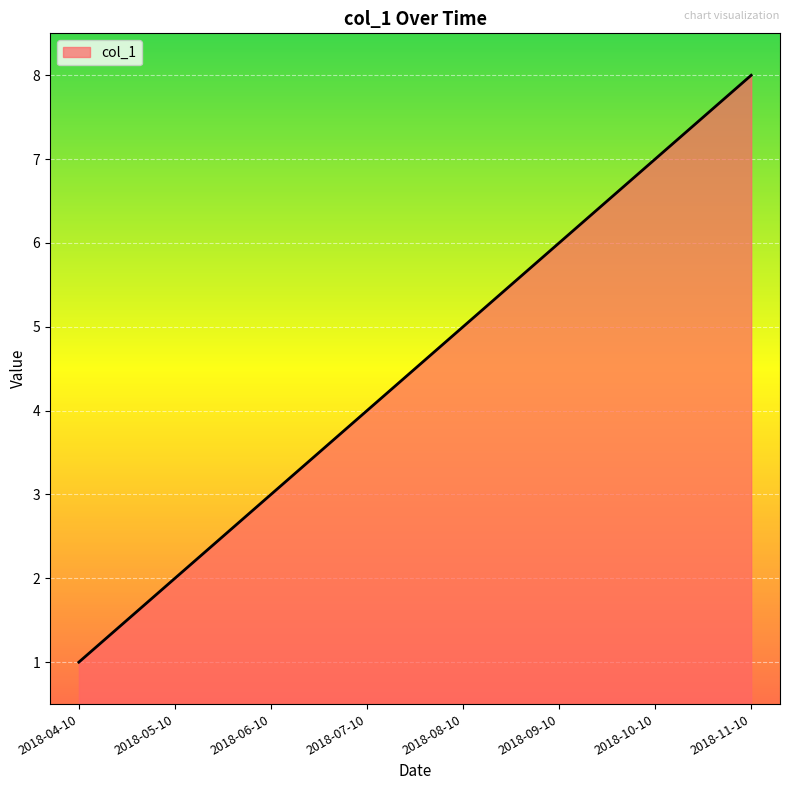

Reading left to right, transcribe all the data shown in this chart.

2018-04-10=1	2018-05-10=2	2018-06-10=3	2018-07-10=4	2018-08-10=5	2018-09-10=6	2018-10-10=7	2018-11-10=8